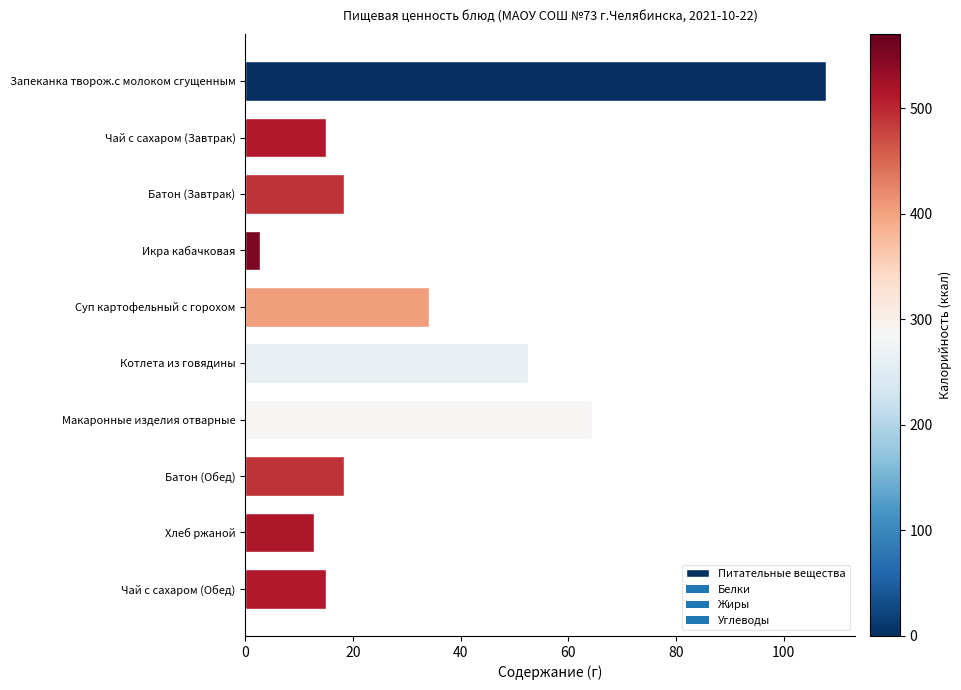

Are the bars grouped side by side (vs. stacked)?

No